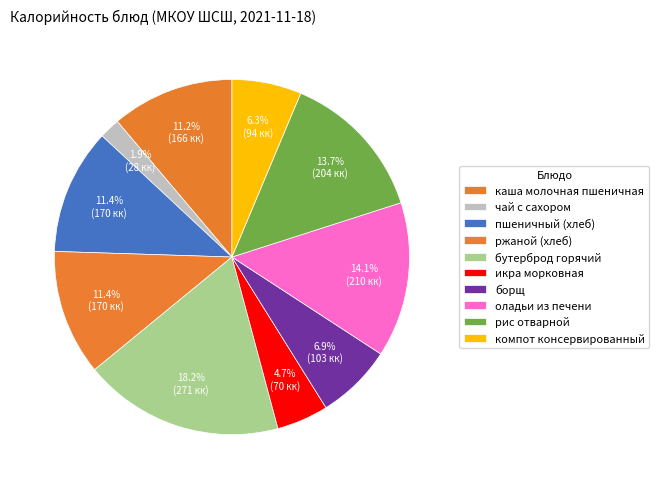

To the nearest percent, what portion does бутерброд горячий represent?

18%